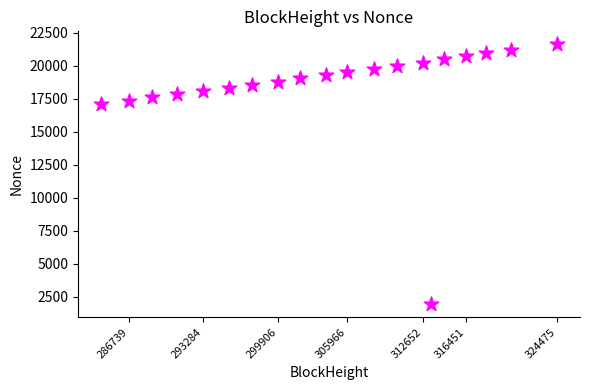

What is the range of X values (max minus min)?

40214